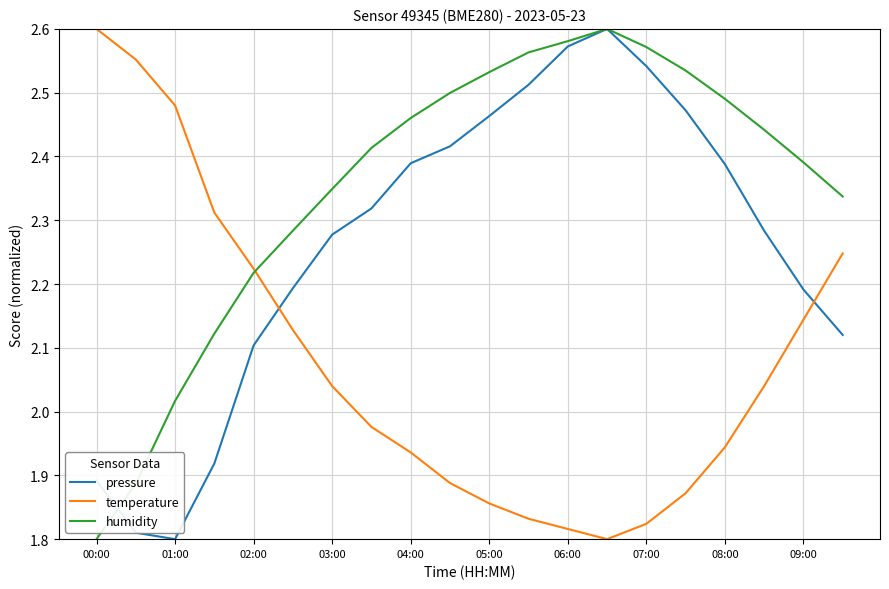

What are all the series names shown in the legend?

pressure, temperature, humidity